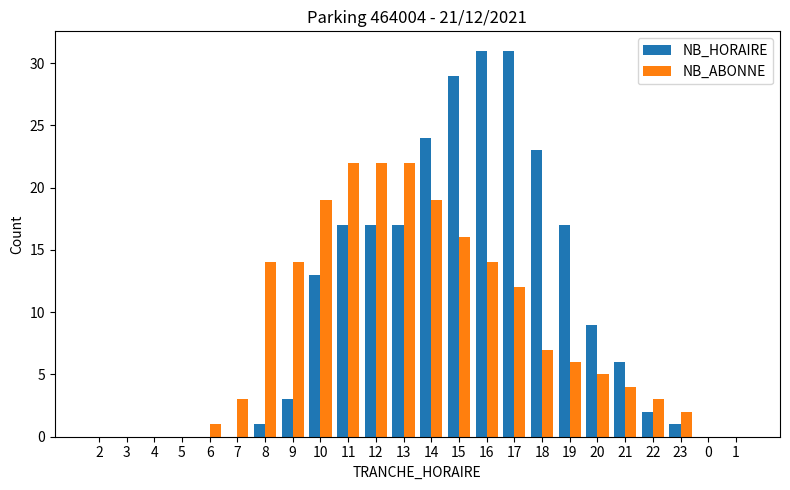

What is the highest value of the NB_HORAIRE series?

31